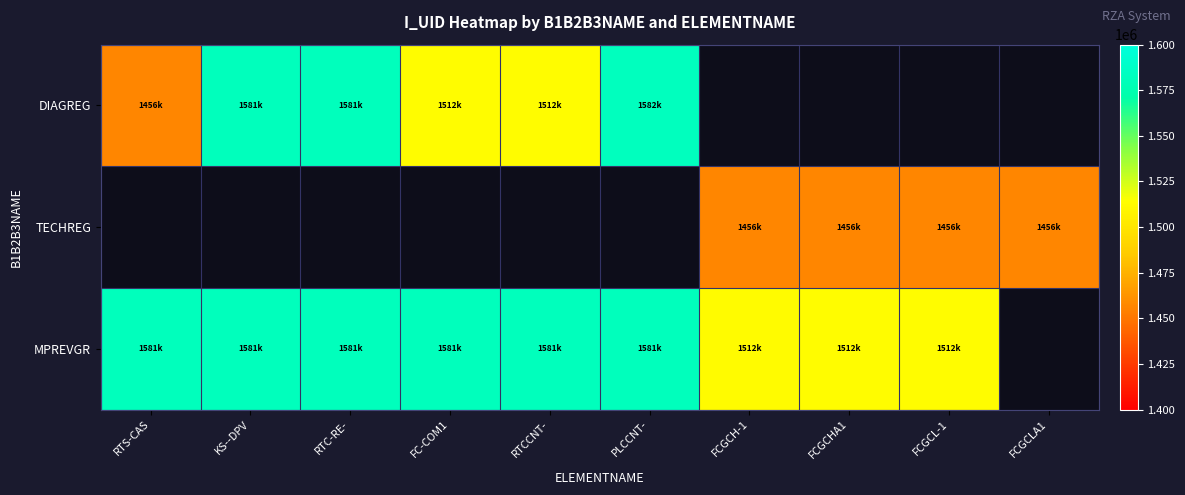

Where is MPREVGR nearest to the value 1546893?

FCGCL-1